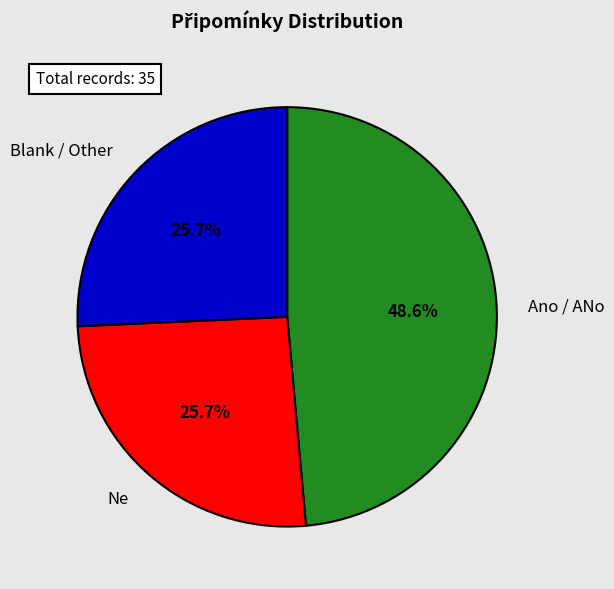

Is Ano / ANo the majority of the pie?

No